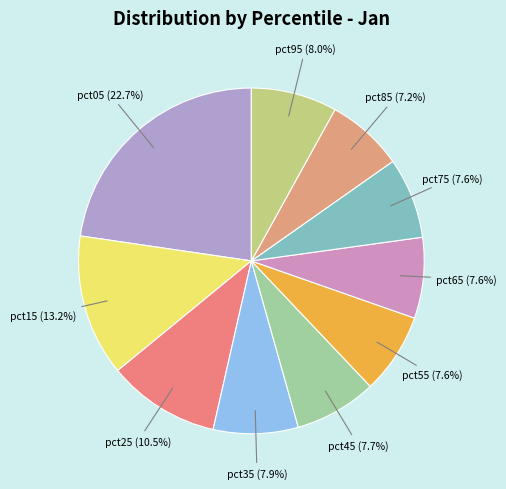

How many segments does this pie chart have?

10